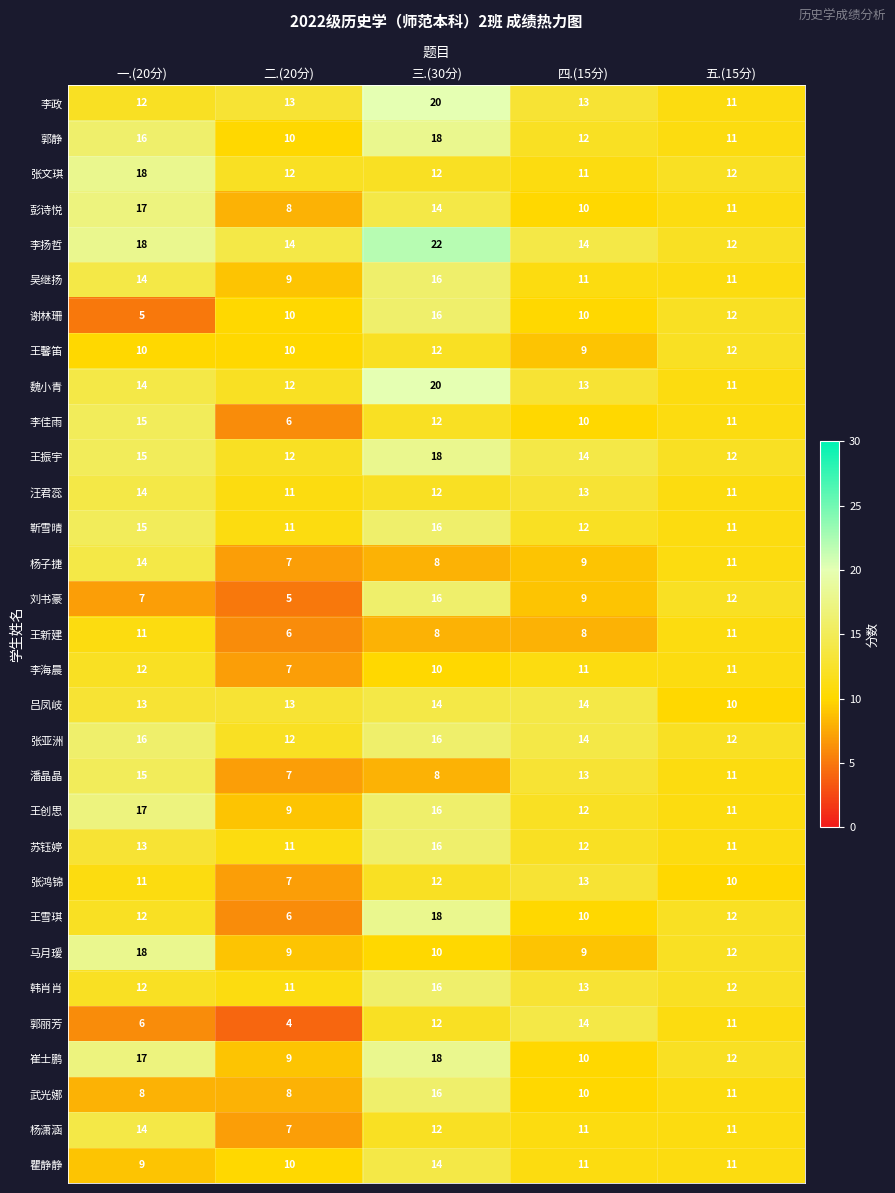

Which series has the largest total across all categories?

李扬哲